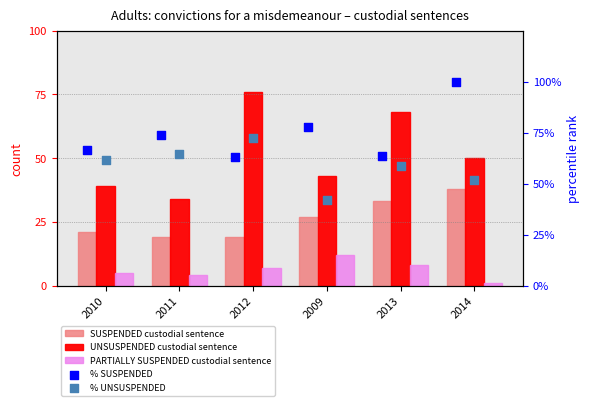

Which series has the largest total across all categories?

% SUSPENDED